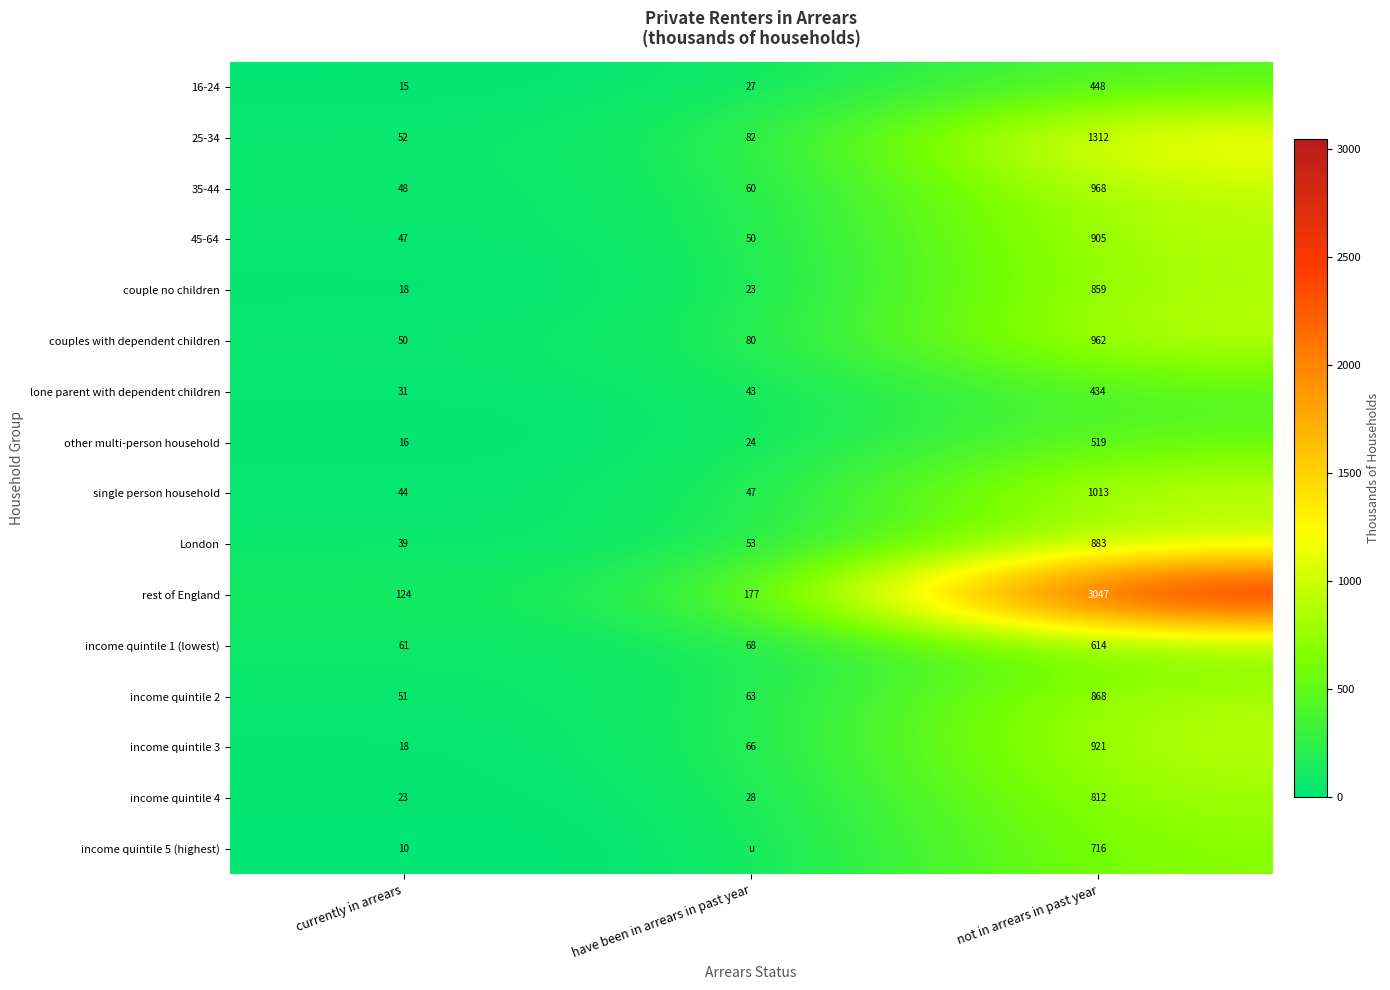

What is the greatest value displayed?

3046.7